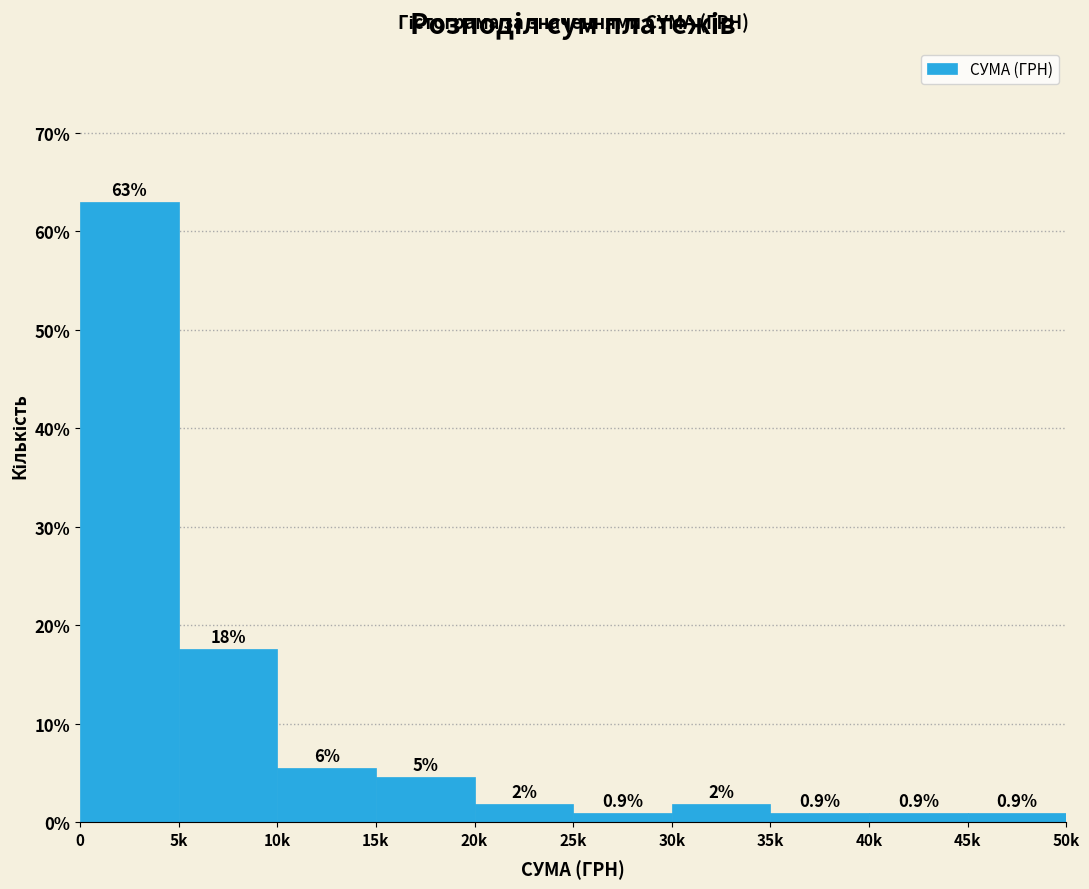

What is the change in value from 5k to 10k?

-12.0